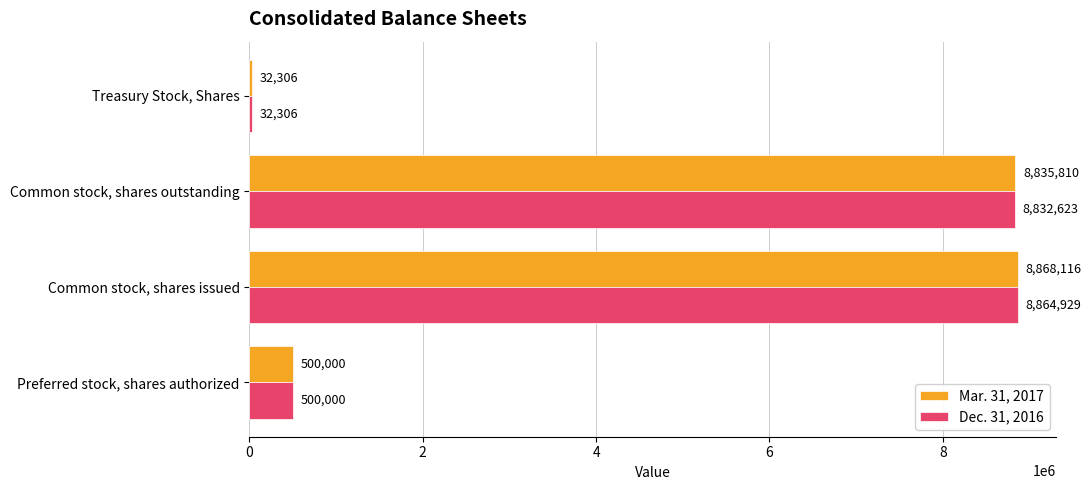

What is the sum of all Dec. 31, 2016 values?

18229858